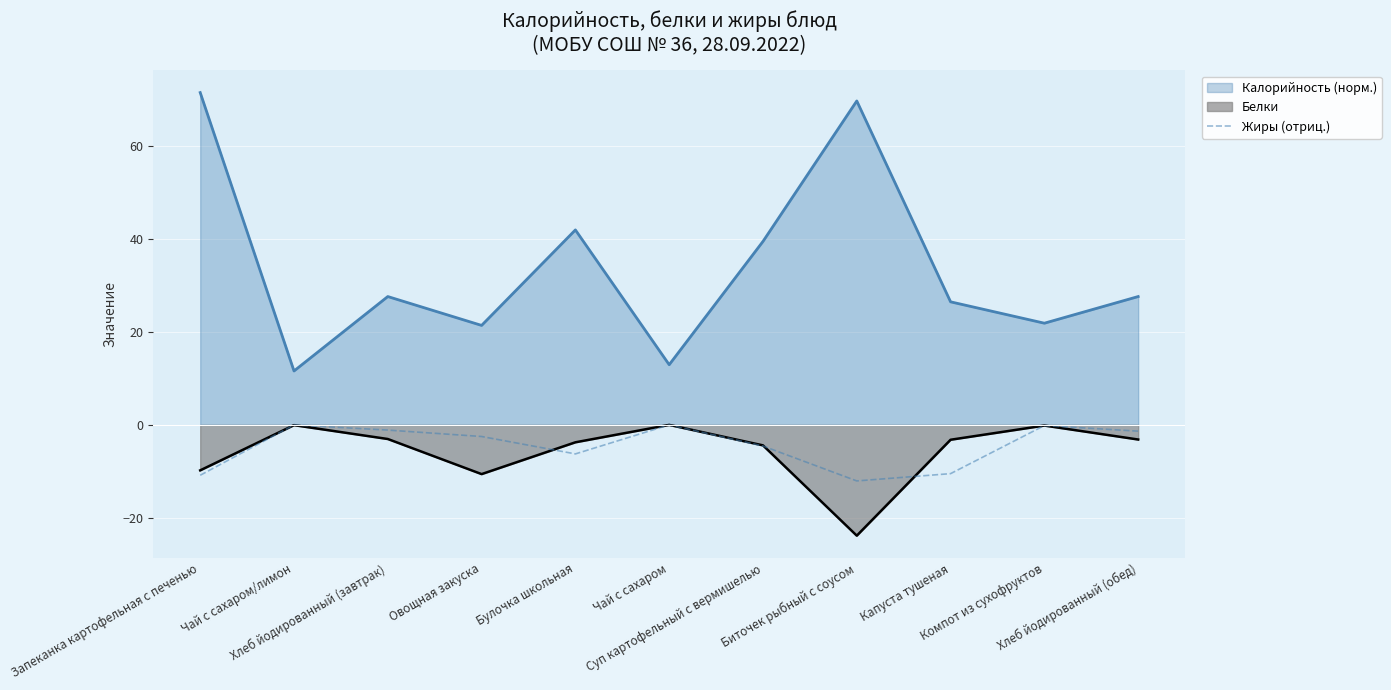

Which series has the widest spread of values?

Калорийность (норм.)